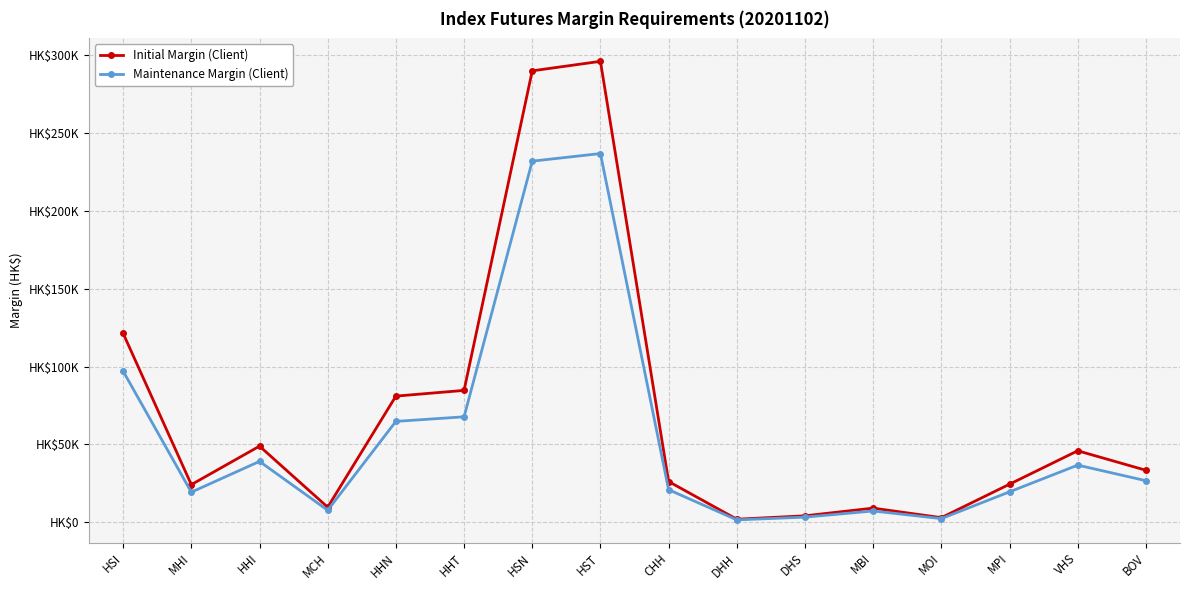

Which category has the lowest value across all series?

DHH